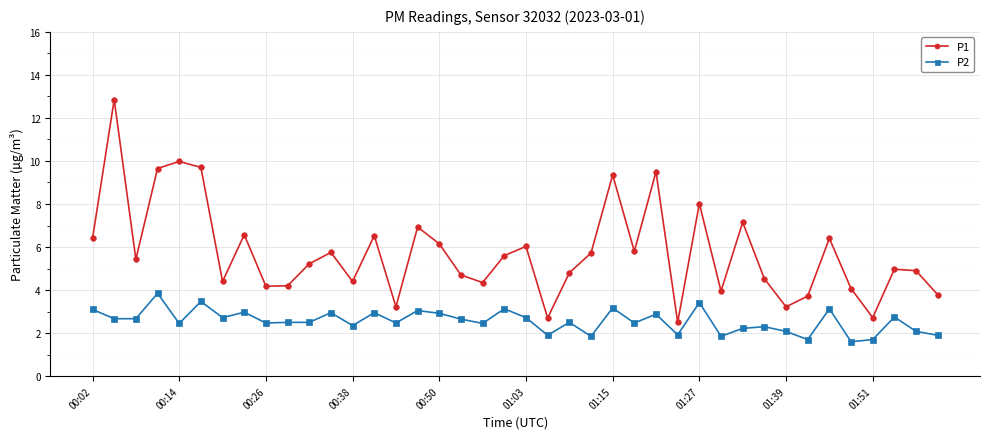

What is the average value of the P2 series?

2.6